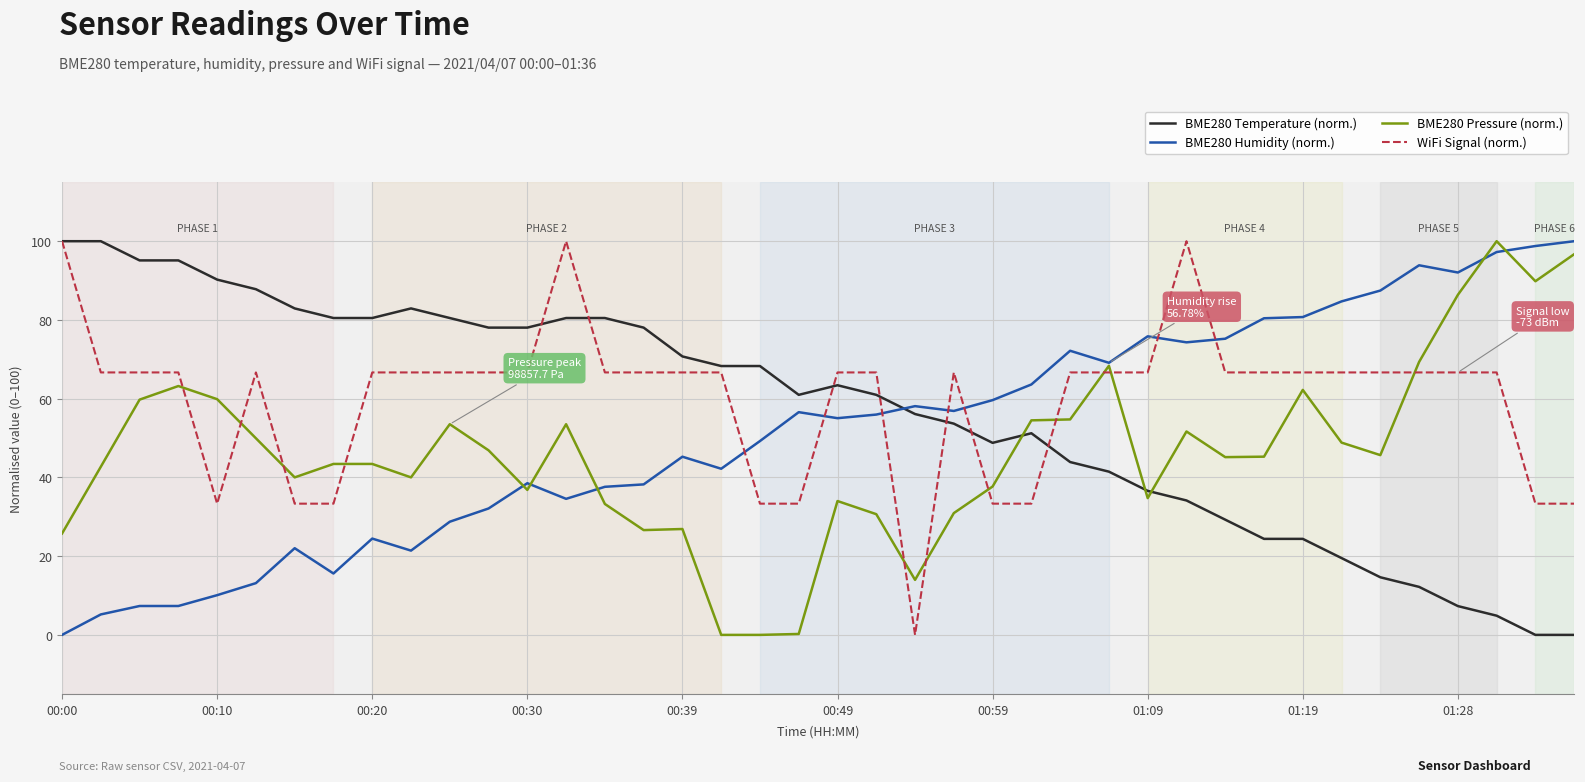

Does the chart display data point markers on the line(s)?

No